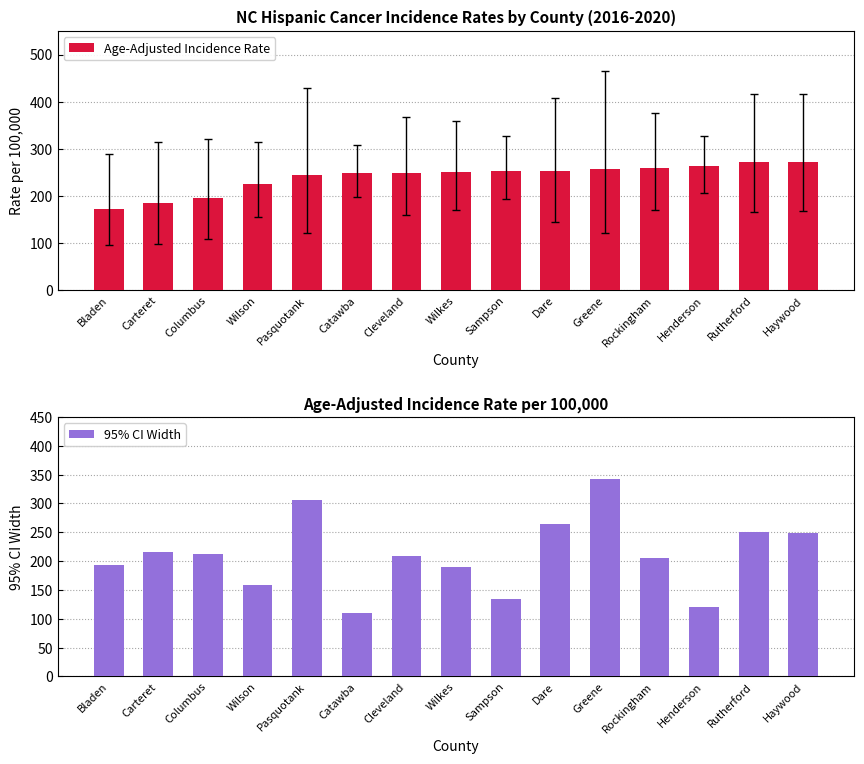

True or false: Age-Adjusted Incidence Rate has a value of 98.6 at Wilson.

False